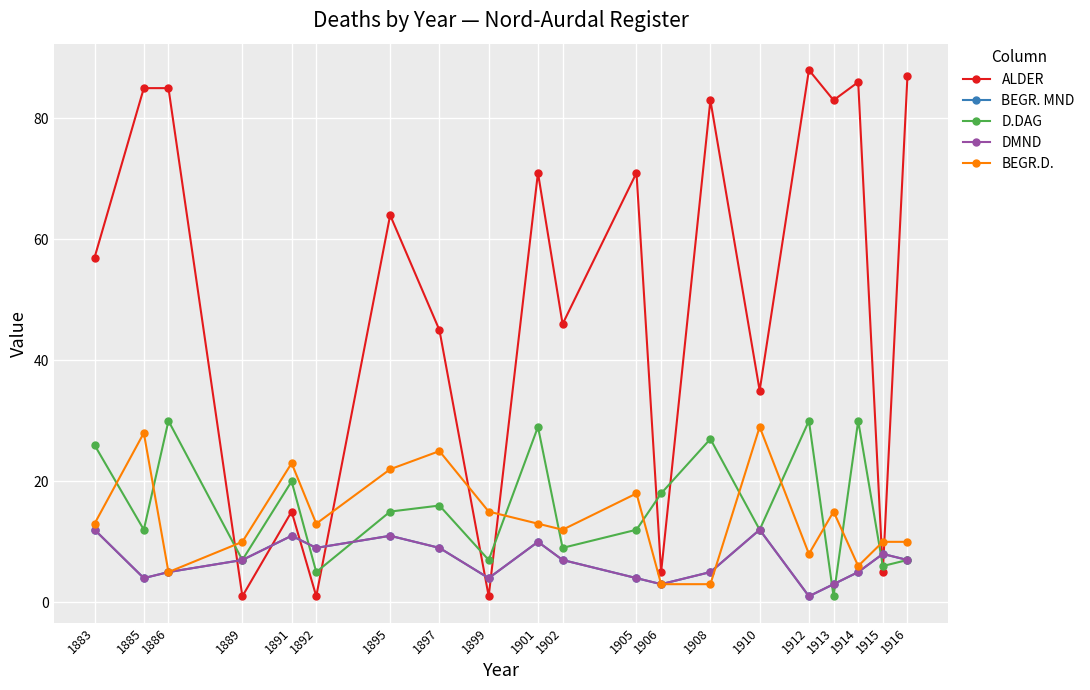

At which category does BEGR.D. reach its first local peak?

1885